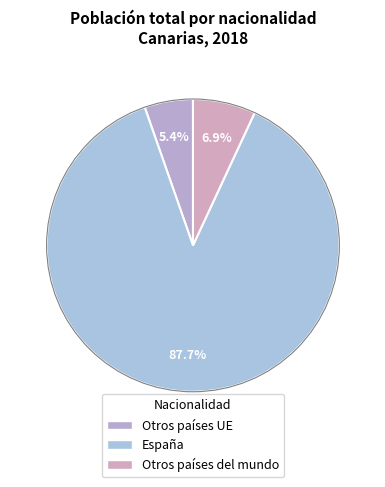

To the nearest percent, what is the average slice percentage?

33%